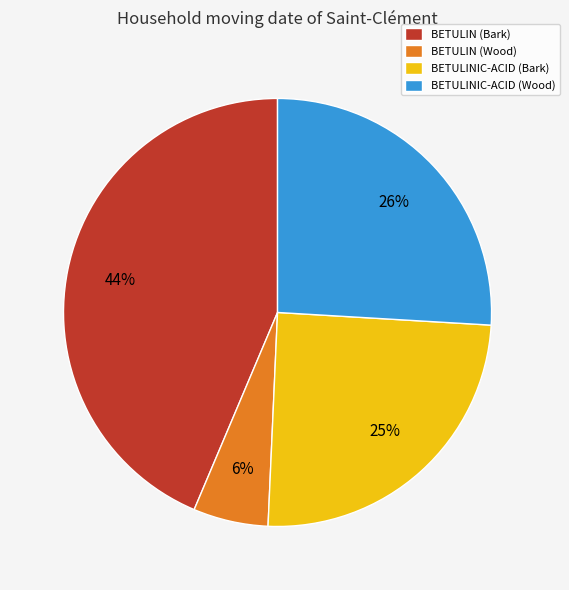

Do BETULIN (Bark) and BETULINIC-ACID (Wood) together represent more than half of the pie?

Yes